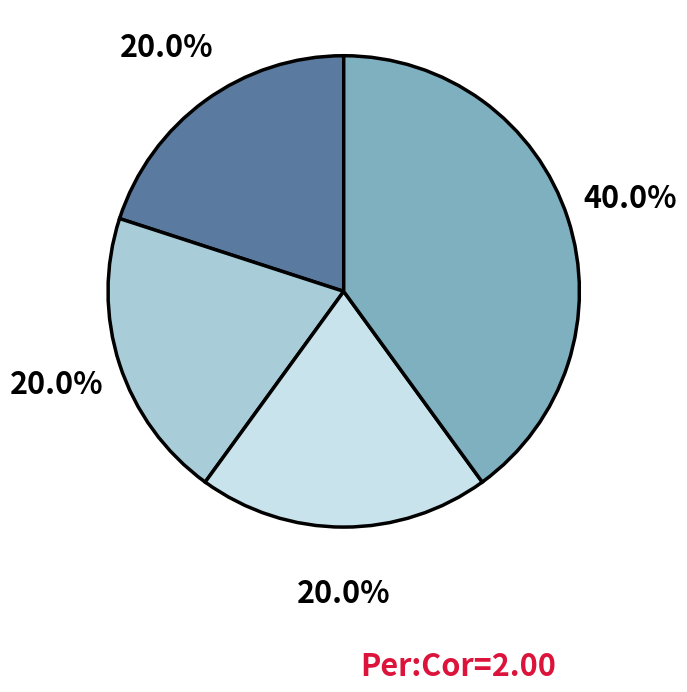

To the nearest percent, what is the average slice percentage?

25%